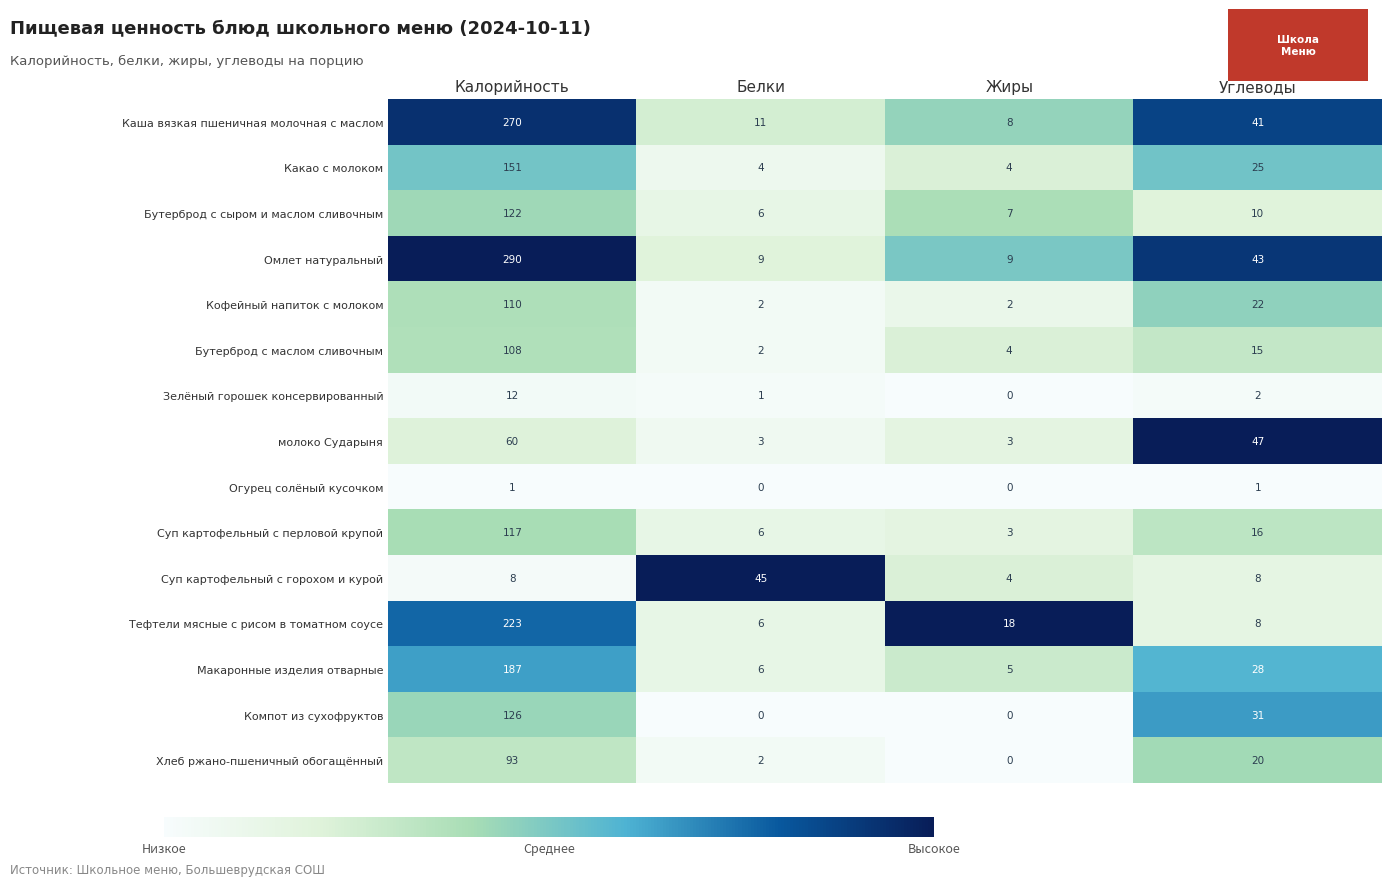

True or false: Суп картофельный с перловой крупой has a value of 4 at Жиры.

False